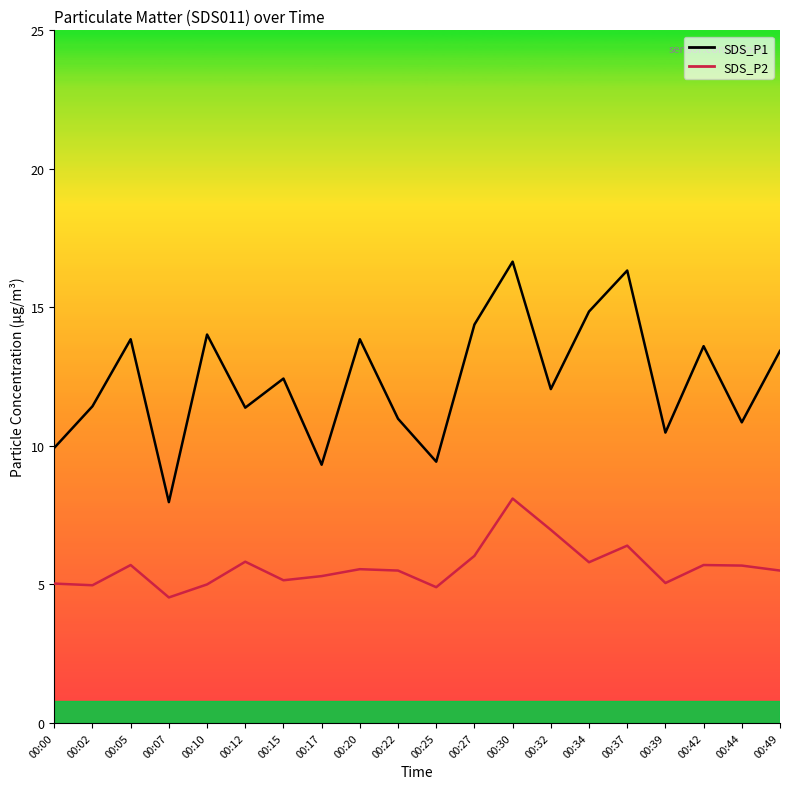

How many interior local peaks does the SDS_P2 series have?

6